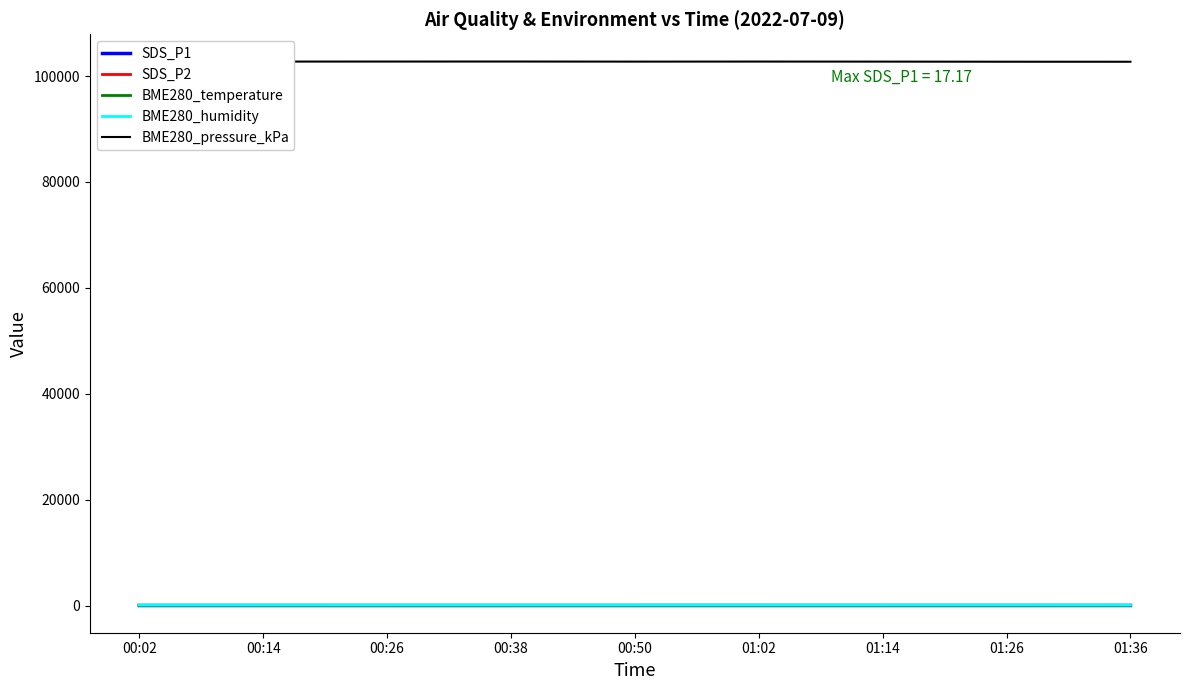

Reading left to right, extract all data points from this chart.

SDS_P1: 11.5	12.2	10.8	11.3	12.4	13.0	12.8	13.8	17.2
SDS_P2: 9.2	8.0	7.8	9.3	10.1	10.2	11.1	11.7	12.8
BME280_temperature: 17.6	17.4	17.3	17.1	17.0	17.0	16.8	16.7	16.6
BME280_humidity: 86.6	87.7	88.7	89.8	89.8	90.4	91.0	91.8	92.4
BME280_pressure_kPa: 102742.7	102726.1	102730.7	102735.2	102717.8	102728.4	102717.9	102699.5	102693.5